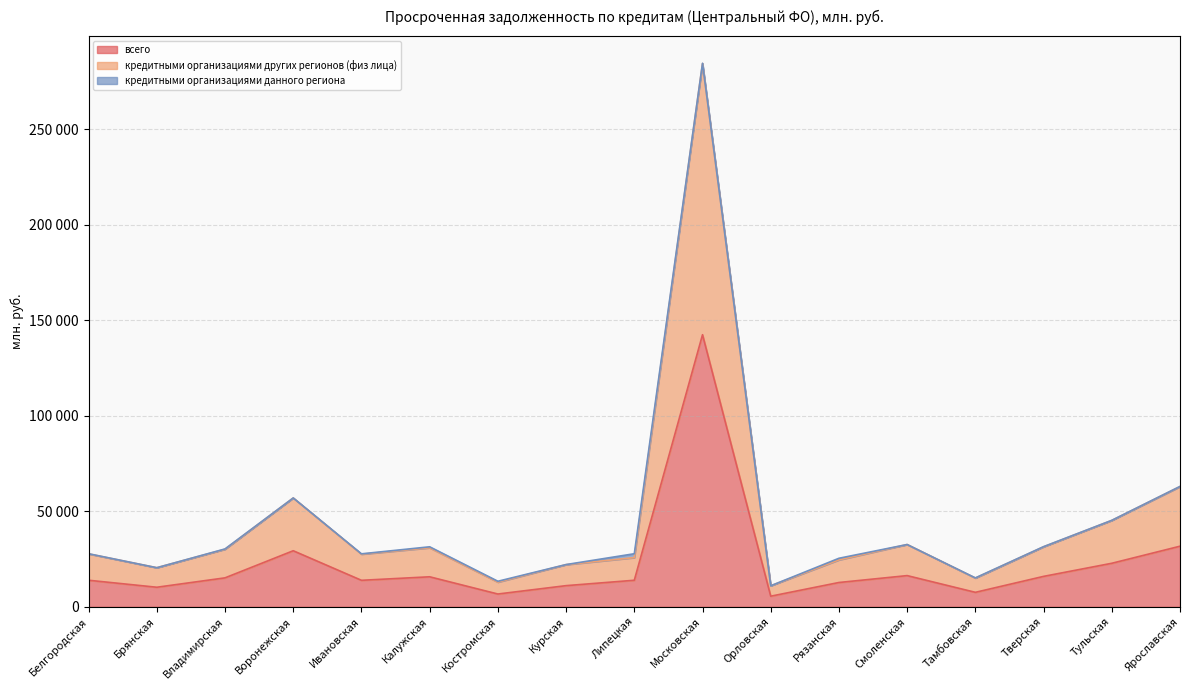

Which has a higher value, Смоленская or Московская?

Московская